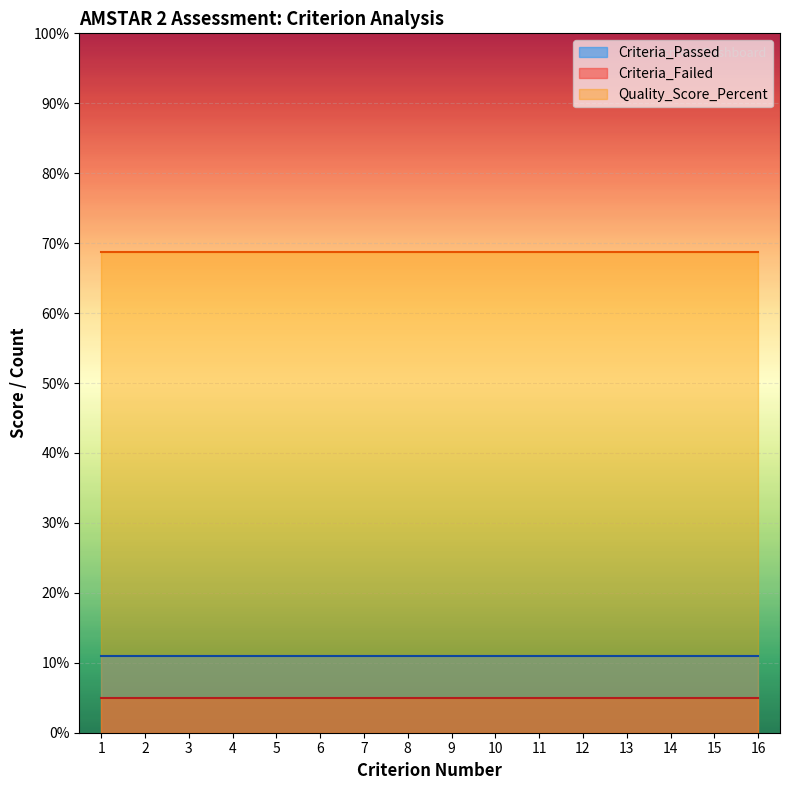

True or false: Criteria_Failed and Criteria_Passed intersect in this chart.

False